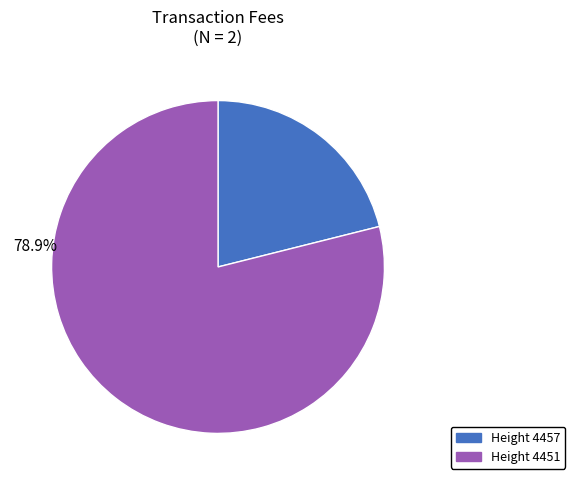

Is there any slice that represents more than half of the pie?

Yes